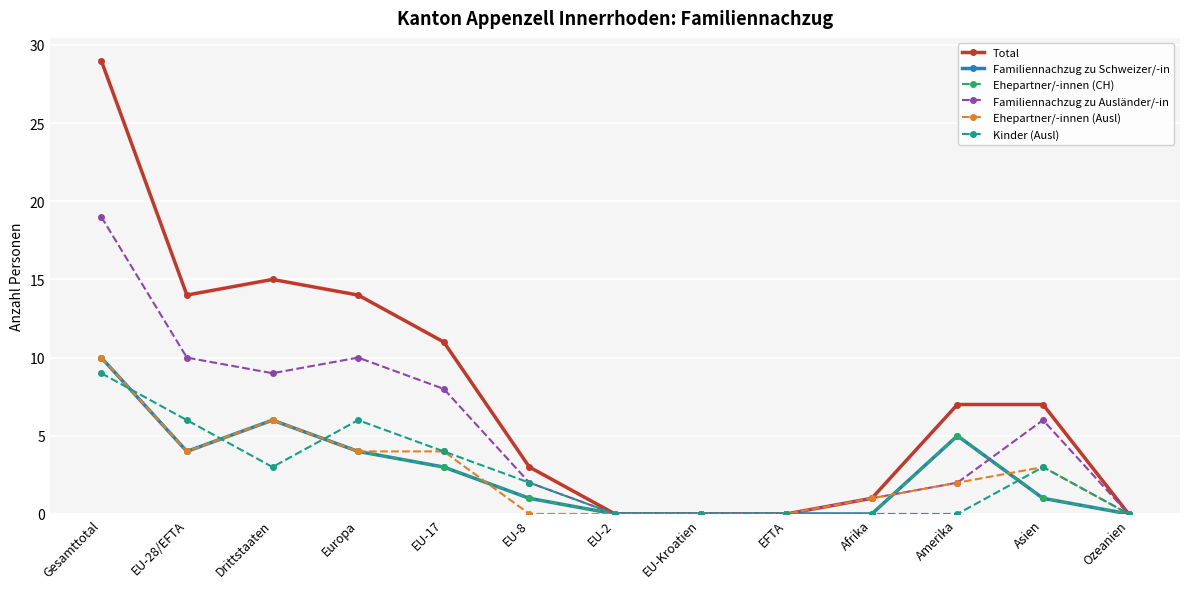

Reading left to right, extract all data points from this chart.

Total: 29	14	15	14	11	3	0	0	0	1	7	7	0
Familiennachzug zu Schweizer/-in: 10	4	6	4	3	1	0	0	0	0	5	1	0
Ehepartner/-innen (CH): 10	4	6	4	3	1	0	0	0	0	5	1	0
Familiennachzug zu Ausländer/-in: 19	10	9	10	8	2	0	0	0	1	2	6	0
Ehepartner/-innen (Ausl): 10	4	6	4	4	0	0	0	0	1	2	3	0
Kinder (Ausl): 9	6	3	6	4	2	0	0	0	0	0	3	0